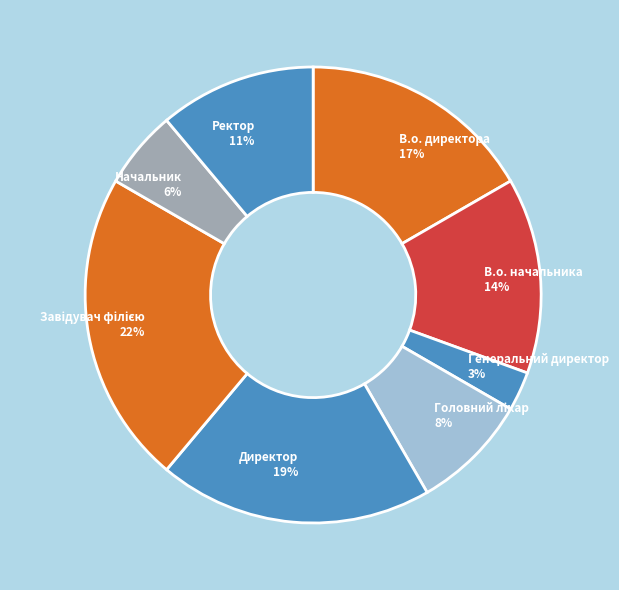

The Генеральний директор slice represents 14% of the pie. True or false?

False